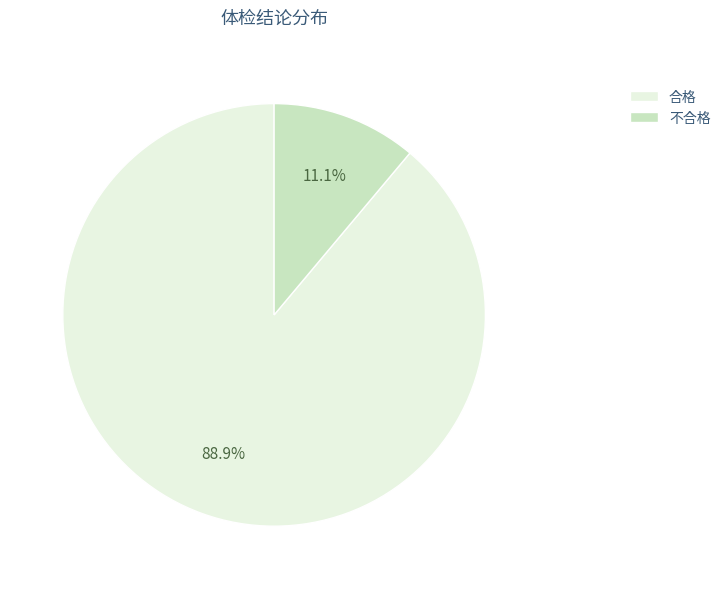

How many segments does this pie chart have?

2